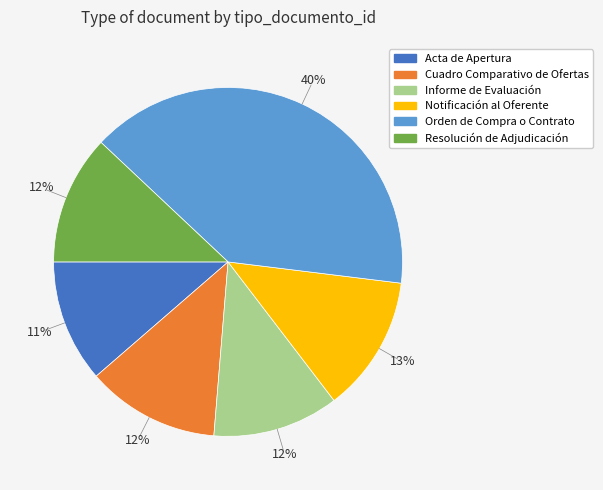

Which category has the biggest portion of the pie?

Orden de Compra o Contrato